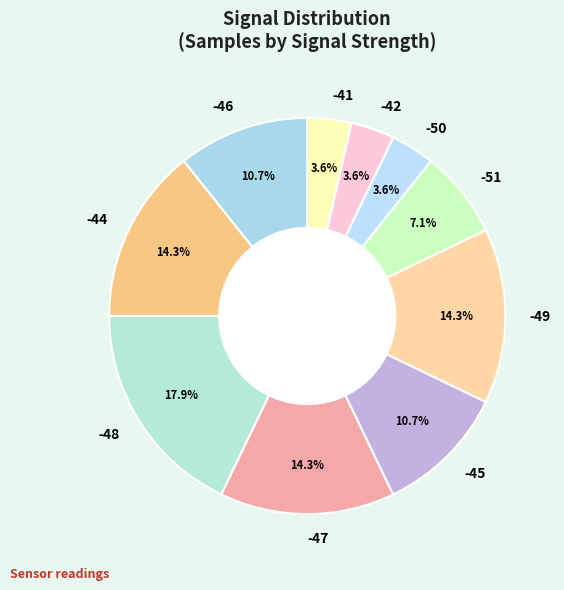

Approximately how many times larger is the value at -47 compared to -44?

1.0